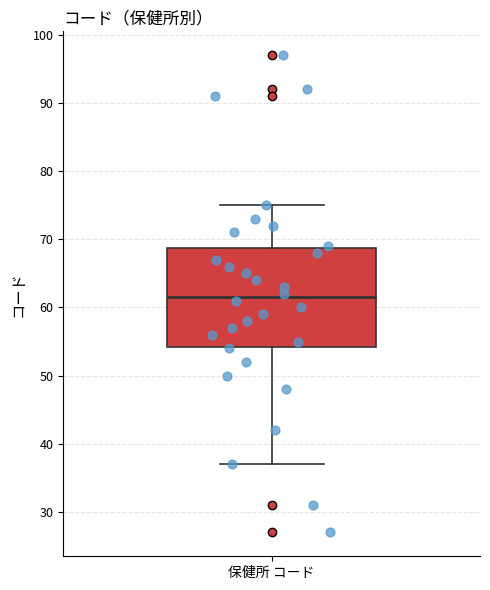

Transcribe this box plot: give where the median line is, the range the box spans, and where the two whiskers end, as read against the y-axis. The values are not printed on the chart, so give them approximately, as read against the axis.

median 62, box 54 to 69, whiskers 37 to 75